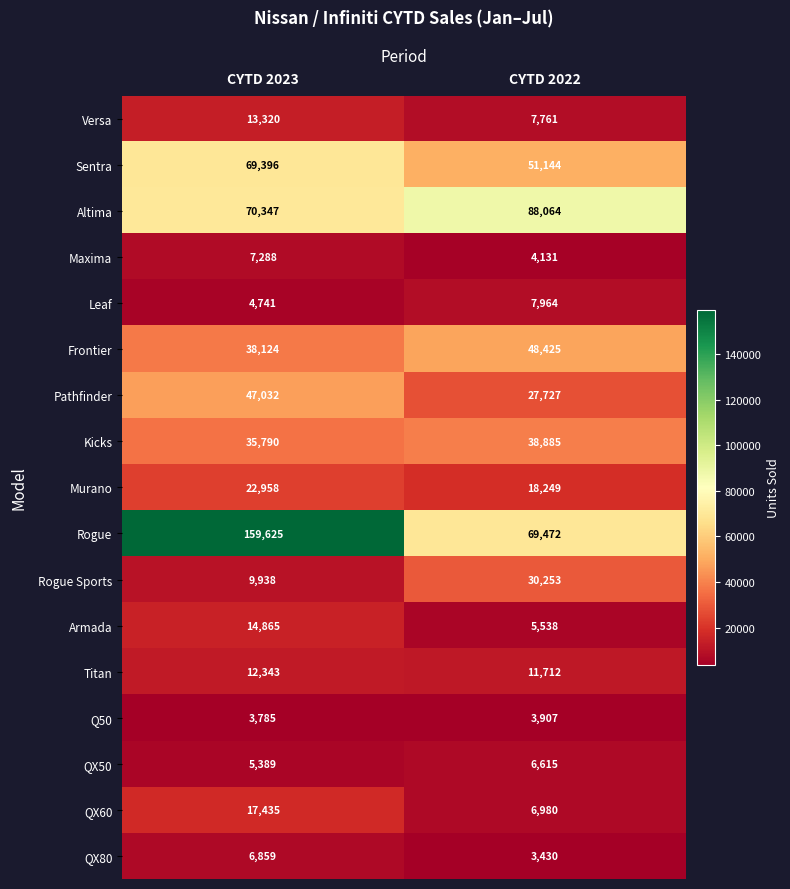

What is the total value across all series at CYTD 2023?

539235